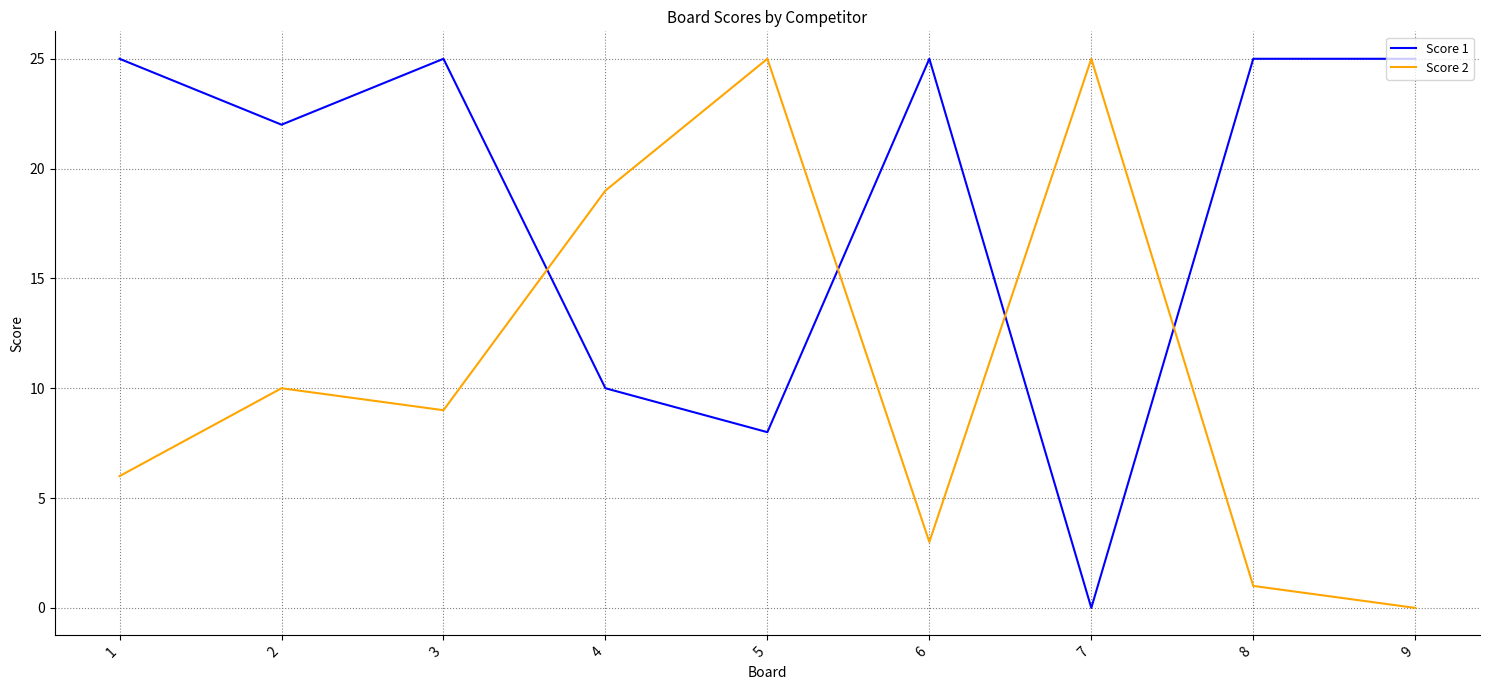

What is the total value across all series at 3?

34